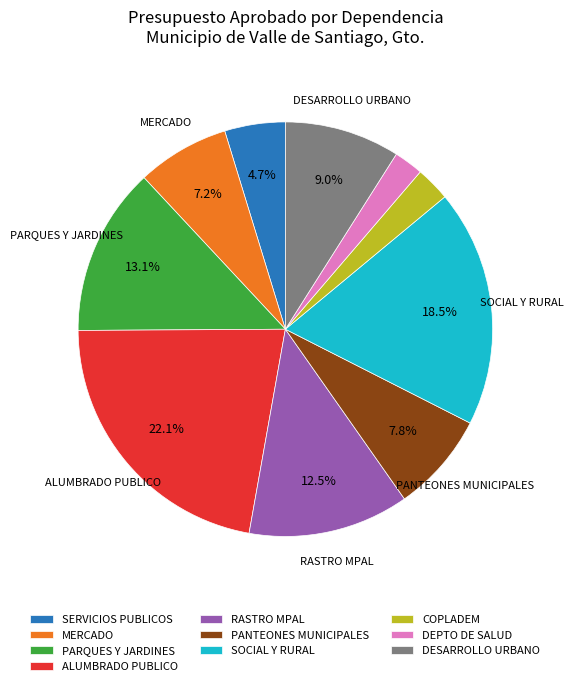

What percentage do SOCIAL Y RURAL and MERCADO together represent?

25.7%